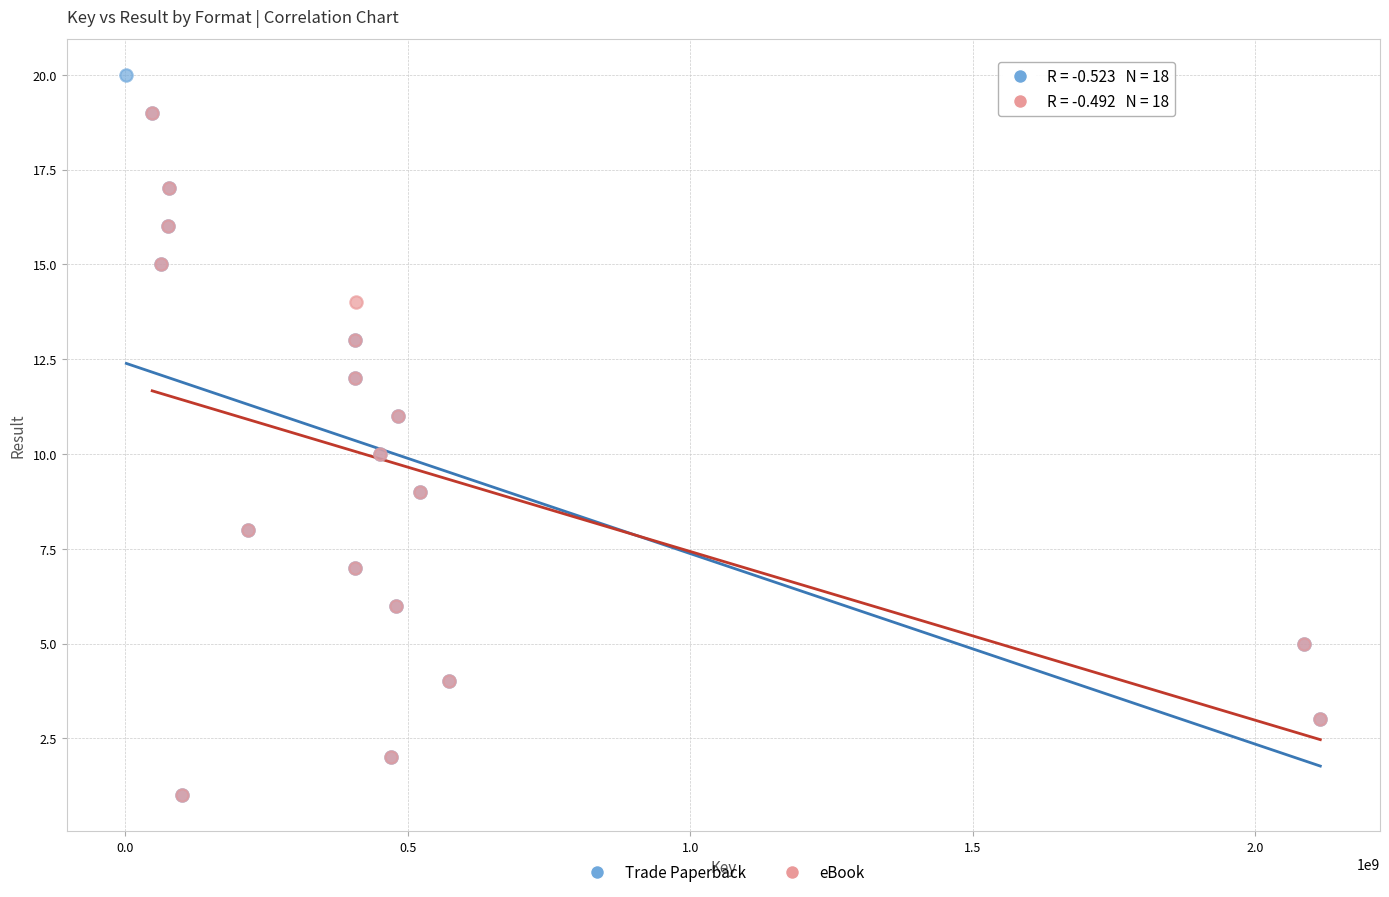

Which series reaches the maximum Y coordinate?

Trade Paperback